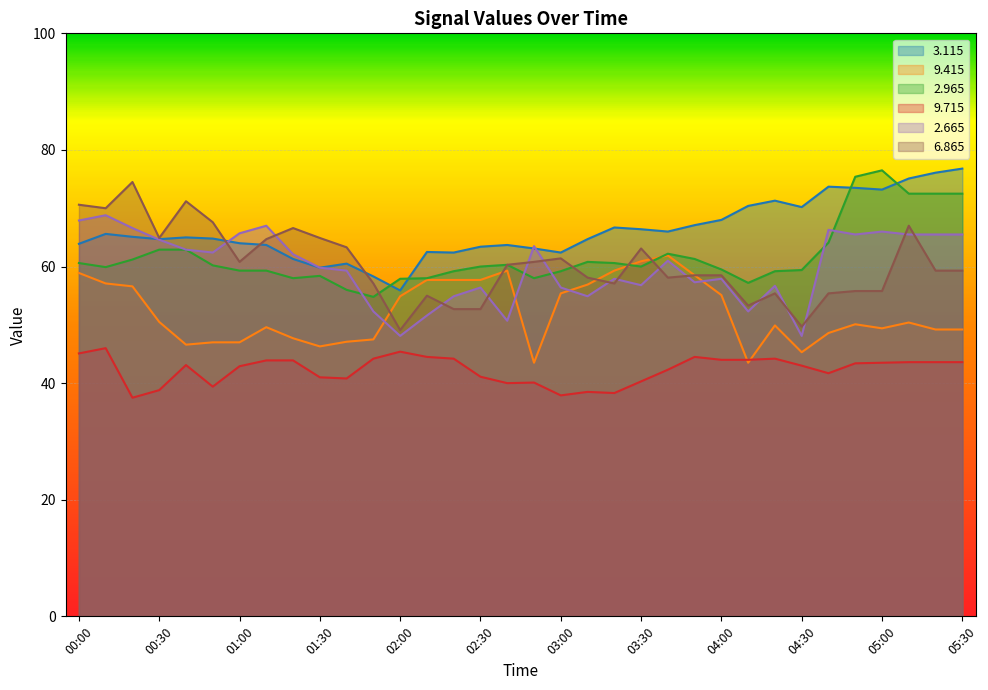

At how many categories does at least one series exceed 40?

34